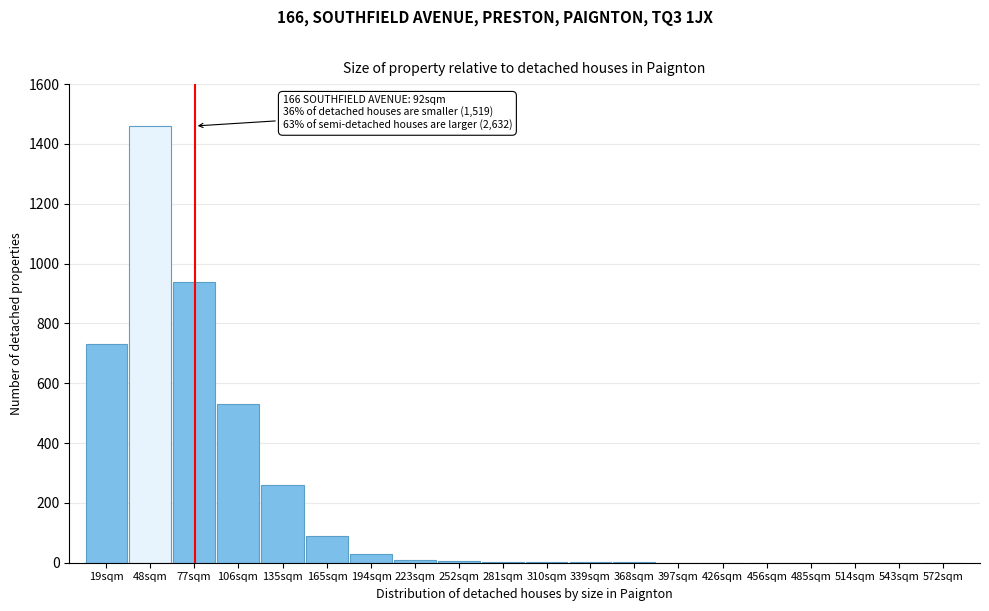

Is it true that the value at 77sqm is 1446?

False